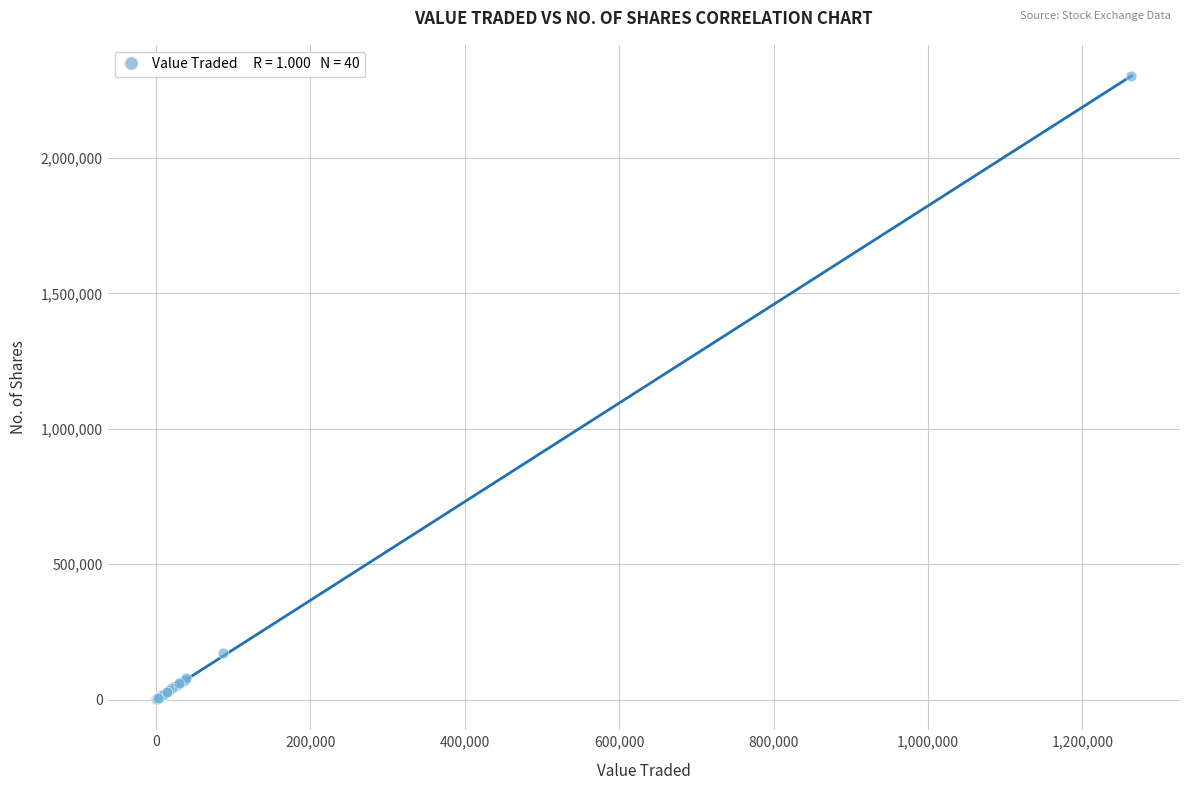

What Y value in the scatter plot is closest to 1151643?

171756